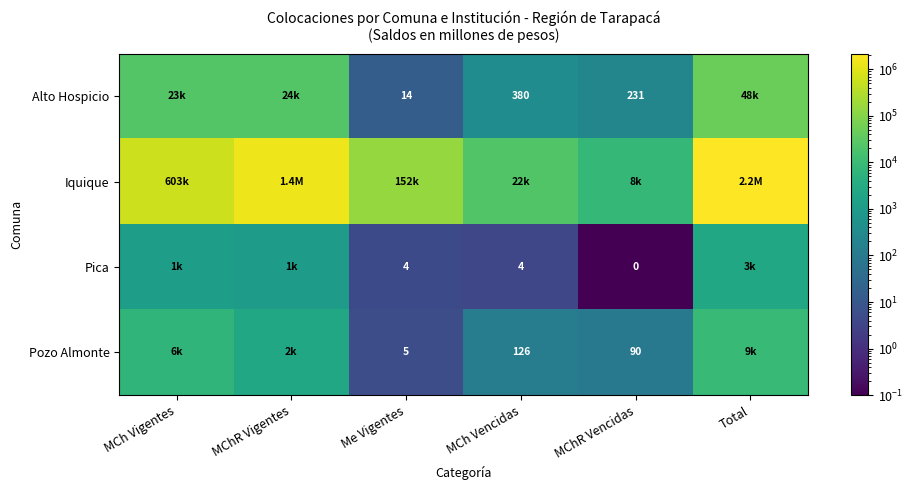

Between MChR Vigentes and Me Vigentes, which series saw the biggest shift?

Iquique